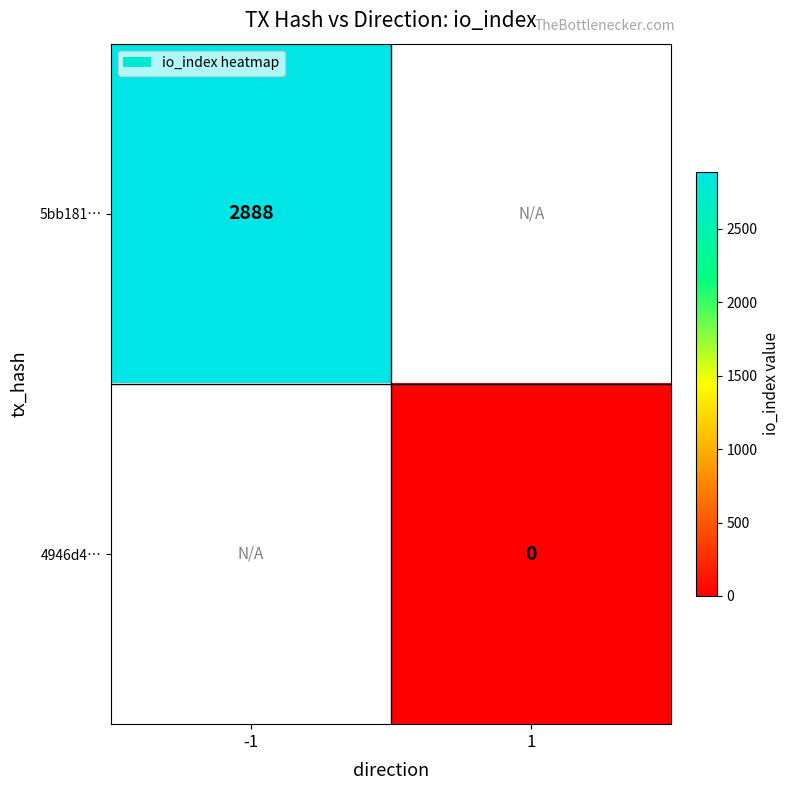

The value of 5bb181… at -1 is 2888. True or false?

True